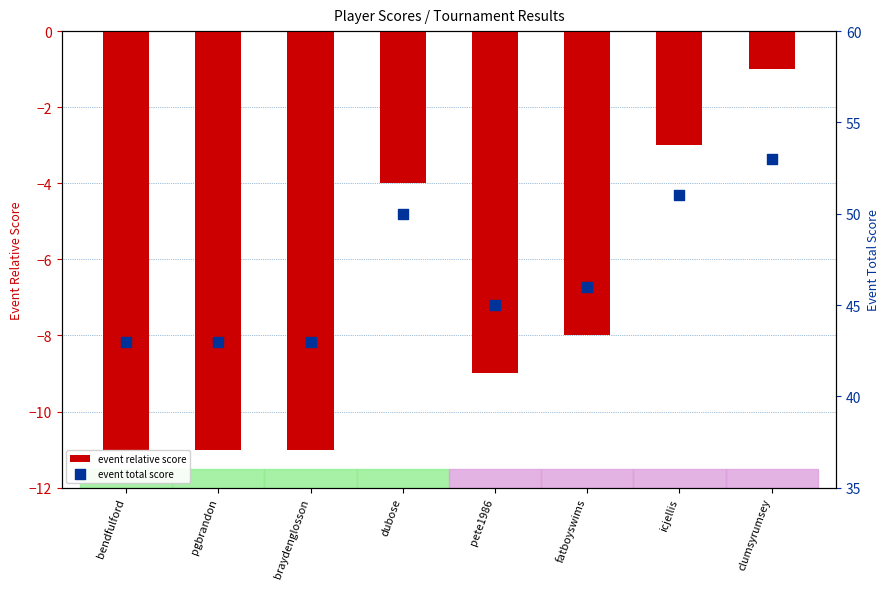

Which series contains the lowest Y value?

event relative score